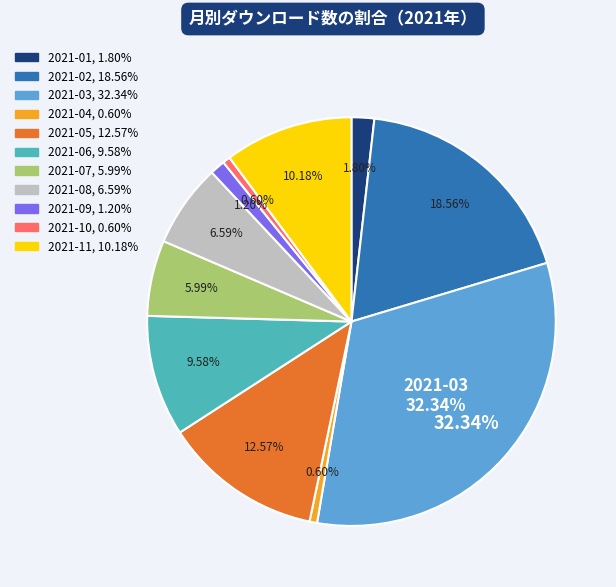

What percentage is the 2021-07 slice, to the nearest percent?

6%